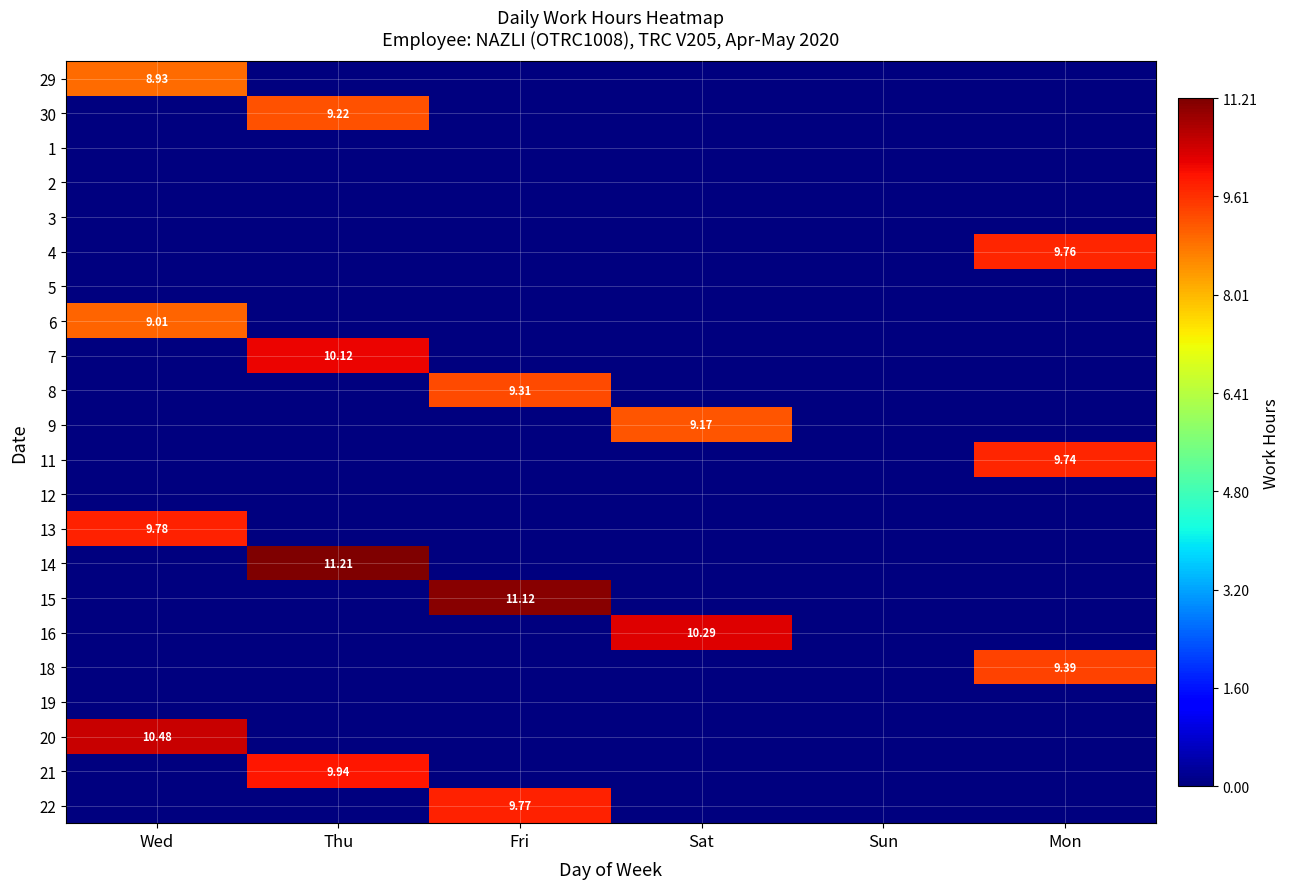

The 11 series shows 4.7 at Sat. True or false?

False